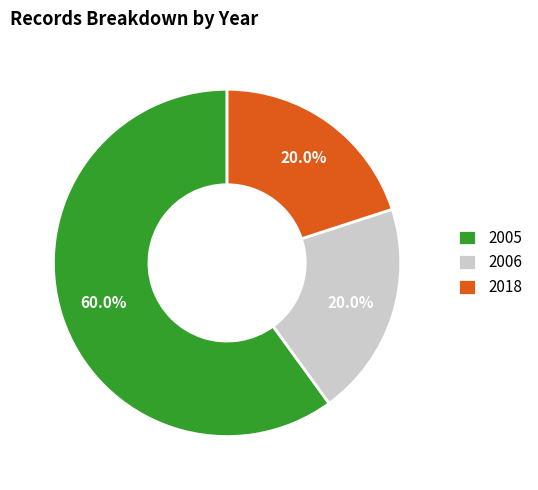

Is the sum of 2006 and 2018 greater than half?

No